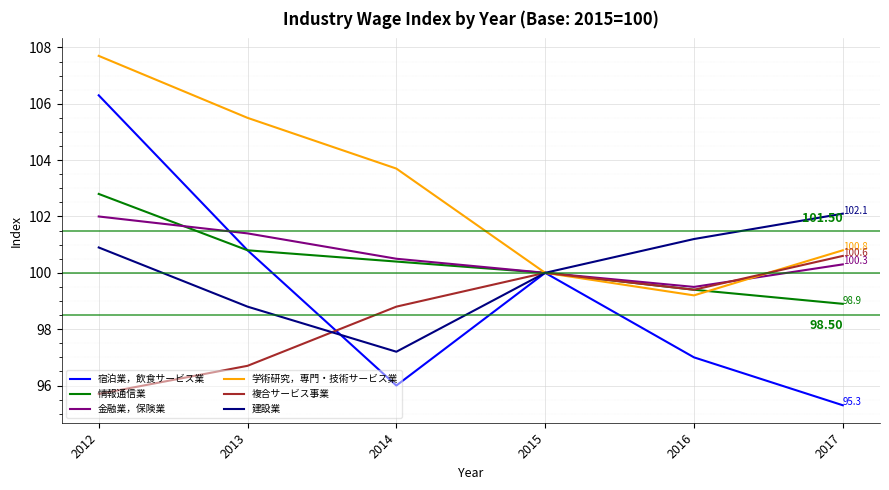

What is the difference between the maximum and minimum values in the 複合サービス事業 series?

4.9